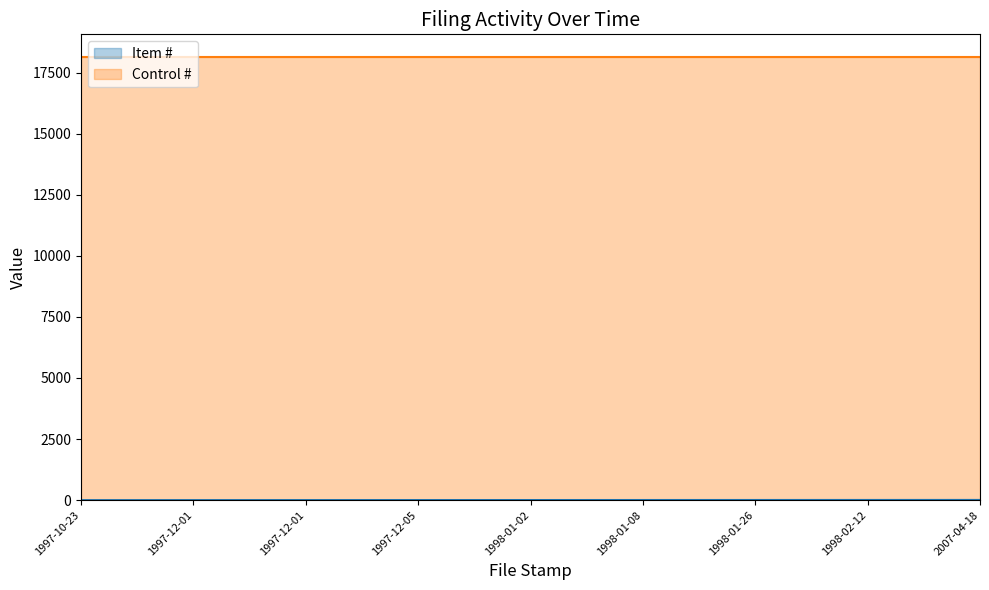

The value at 1998-01-02 is 5. True or false?

True